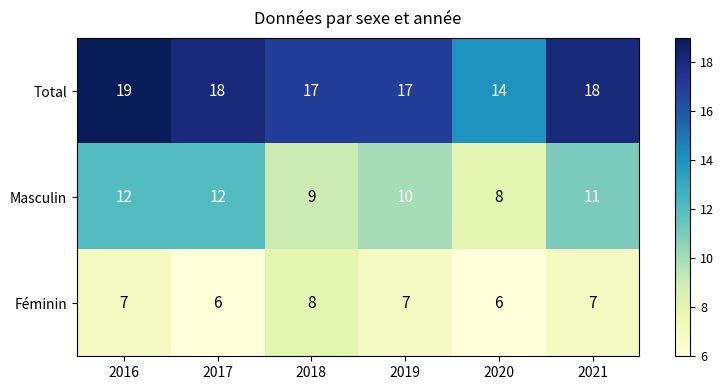

What is the sum of all Total values?

103